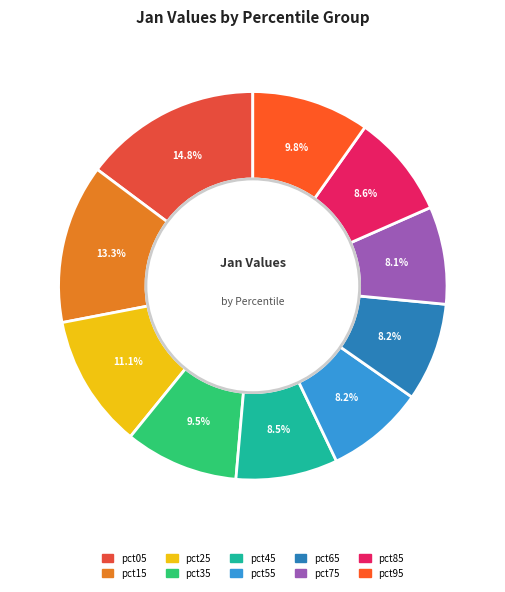

Is it true that pct05 is 15% of the pie?

True